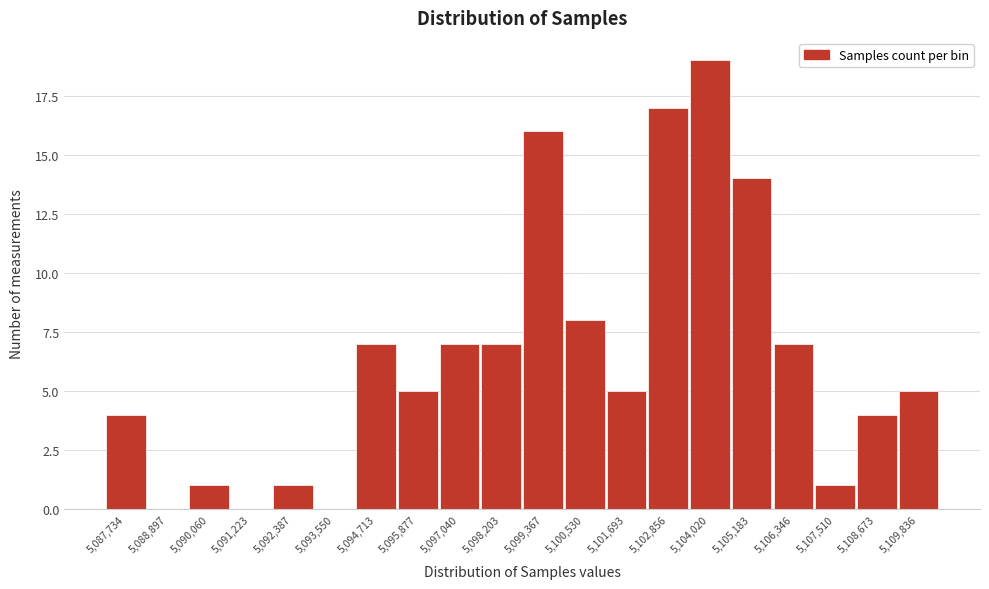

Reading right to left, what are all the values shown in this chart?

5,109,836=5	5,108,673=4	5,107,510=1	5,106,346=7	5,105,183=14	5,104,020=19	5,102,856=17	5,101,693=5	5,100,530=8	5,099,367=16	5,098,203=7	5,097,040=7	5,095,877=5	5,094,713=7	5,093,550=0	5,092,387=1	5,091,223=0	5,090,060=1	5,088,897=0	5,087,734=4